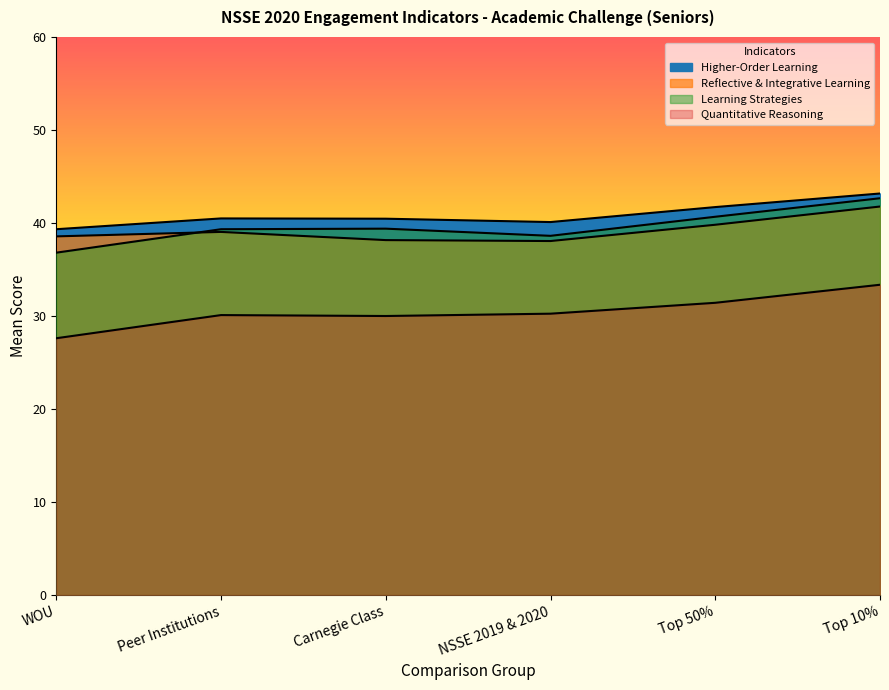

Does the chart display data point markers on the line(s)?

No